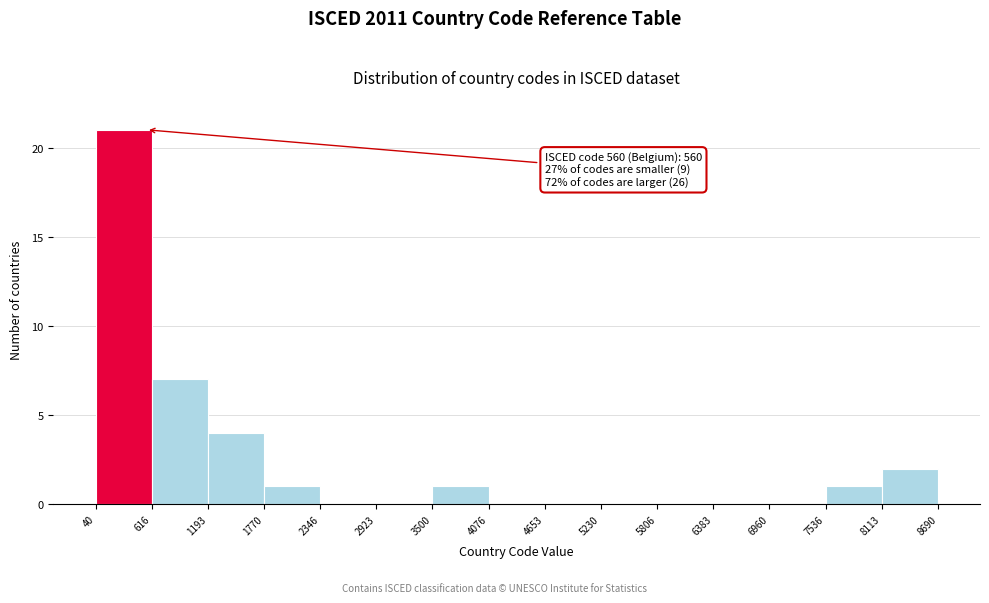

Which range on the x-axis has the tallest bar?

40 to 616